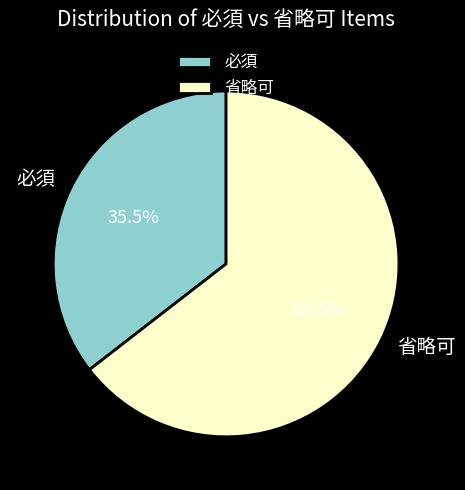

Combined, what portion of the pie is 必須 and 省略可?

100.0%